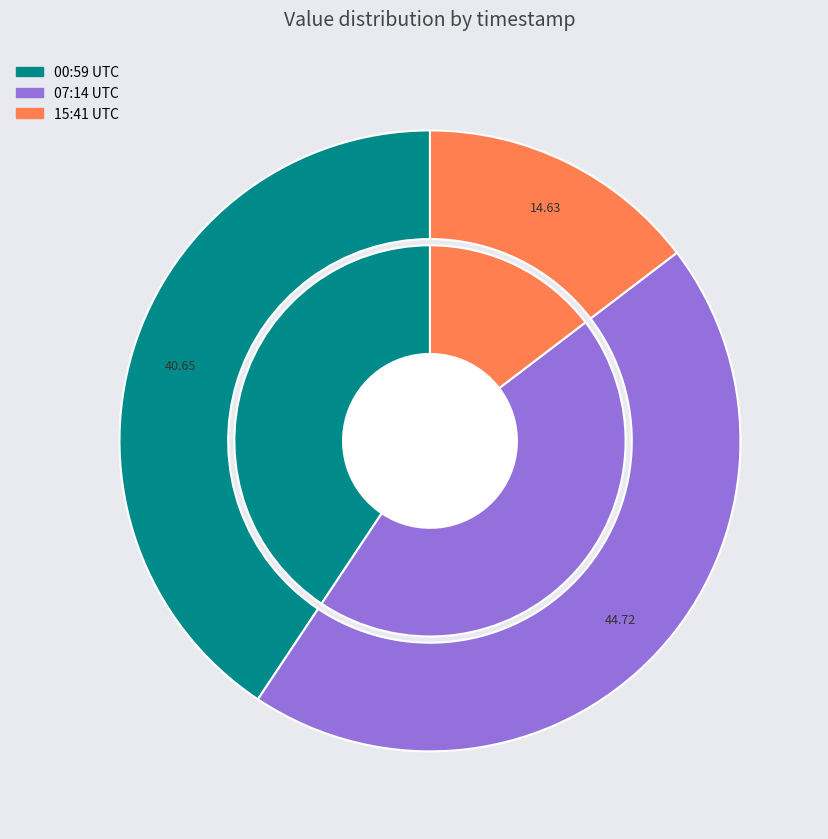

Is it true that 2022-09-07T15:41:24.052Z is 15% of the pie?

True